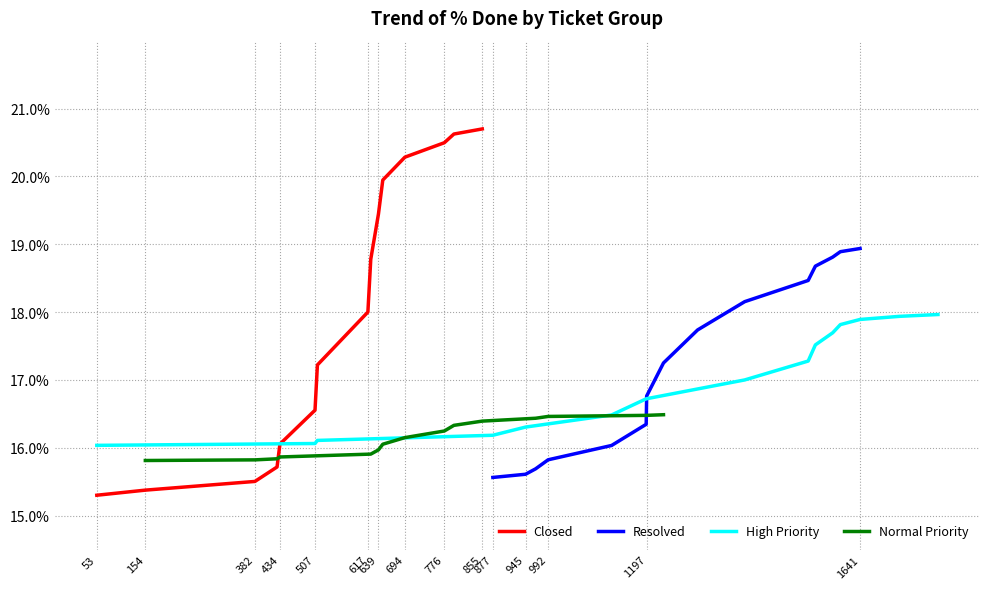

What are all the series names shown in the legend?

Closed, Resolved, High Priority, Normal Priority